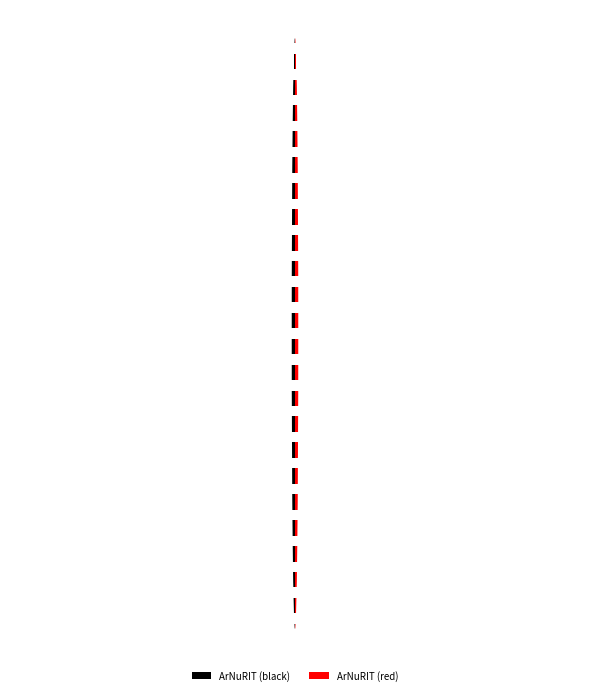

At how many categories does at least one series exceed -540?

24